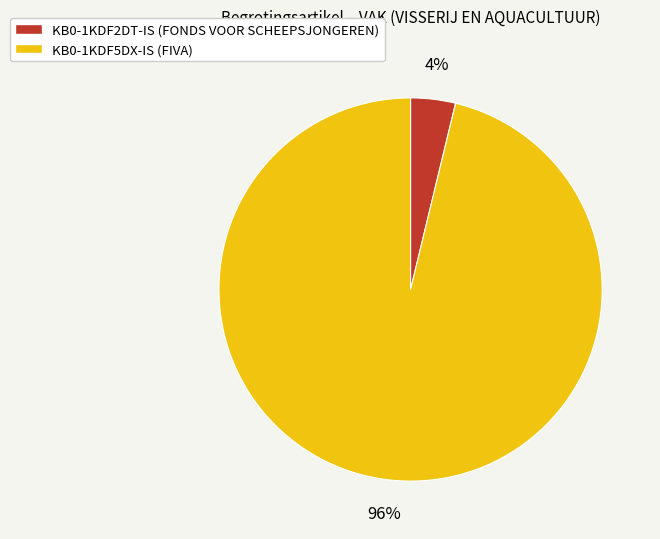

Count the number of slices in the pie.

2